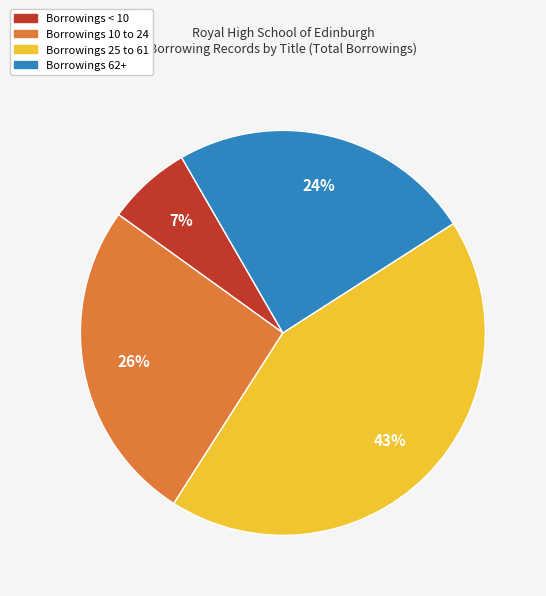

Between Borrowings 62+ and Borrowings 25 to 61, which is larger?

Borrowings 25 to 61